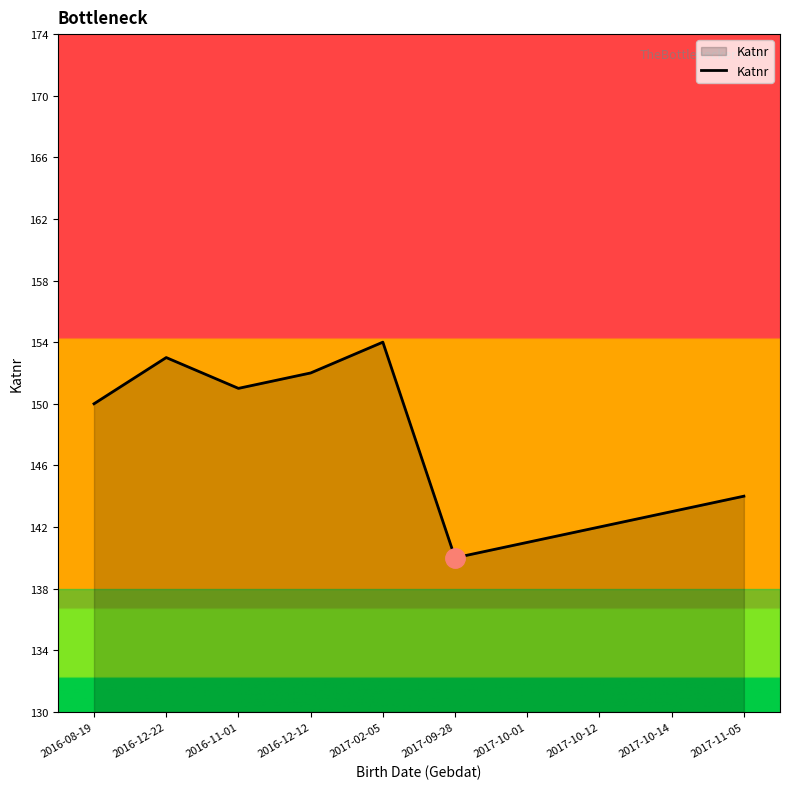

What is the greatest value displayed?

154